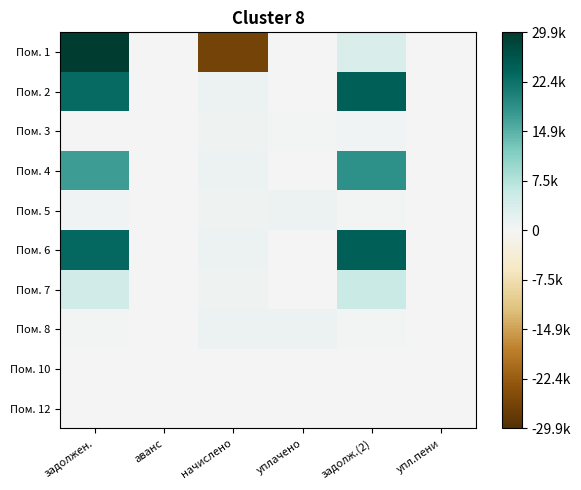

What is the greatest value displayed?

29885.3